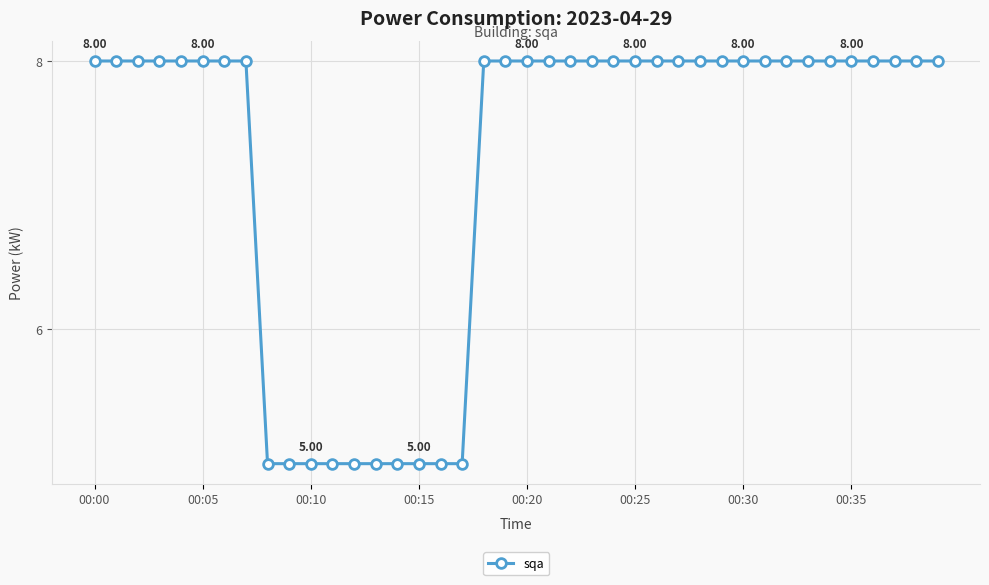

What is the sum of all values?

290